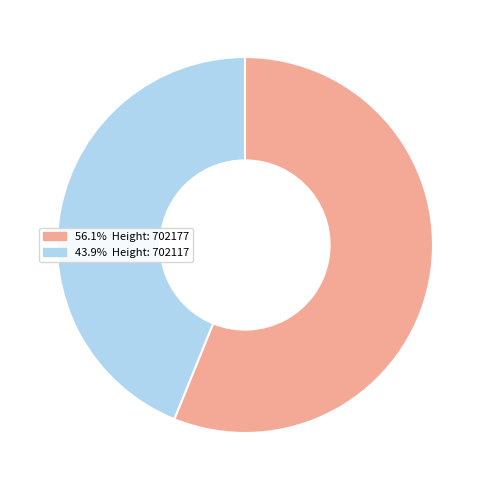

Is there a majority slice in this chart?

Yes